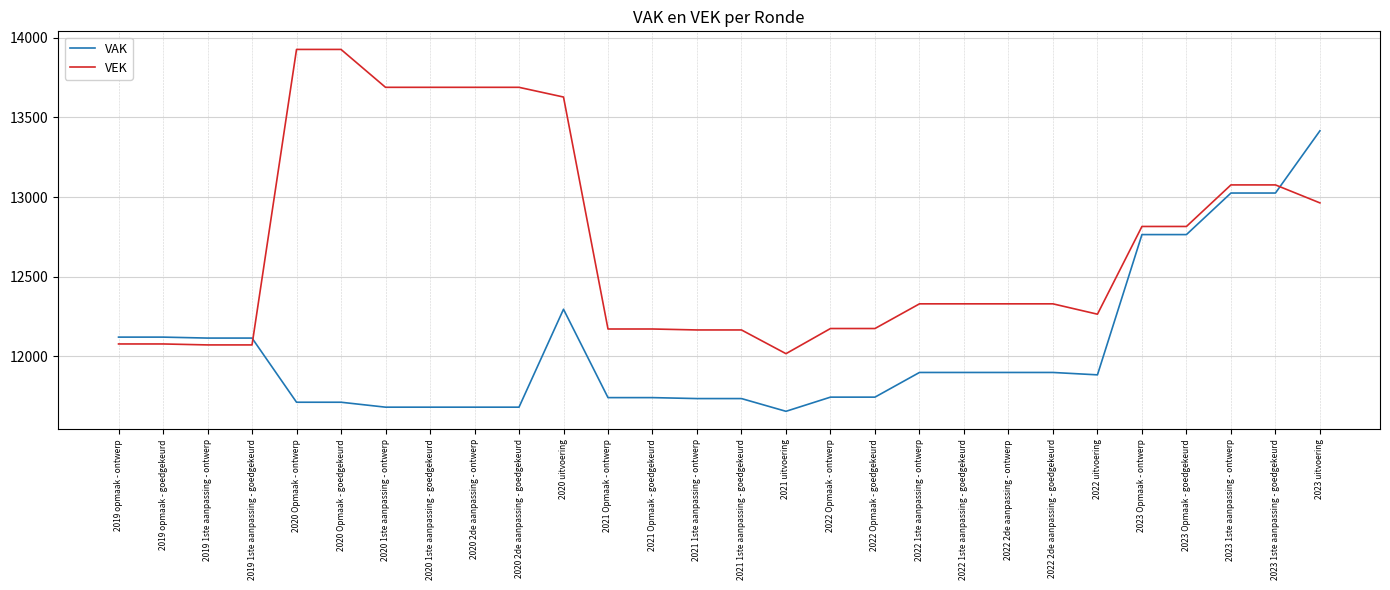

What position from the left is 2019 opmaak - goedgekeurd?

2